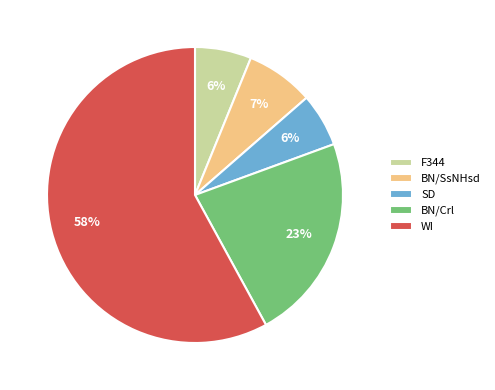

To the nearest percent, what is the combined percentage of SD and F344?

12%